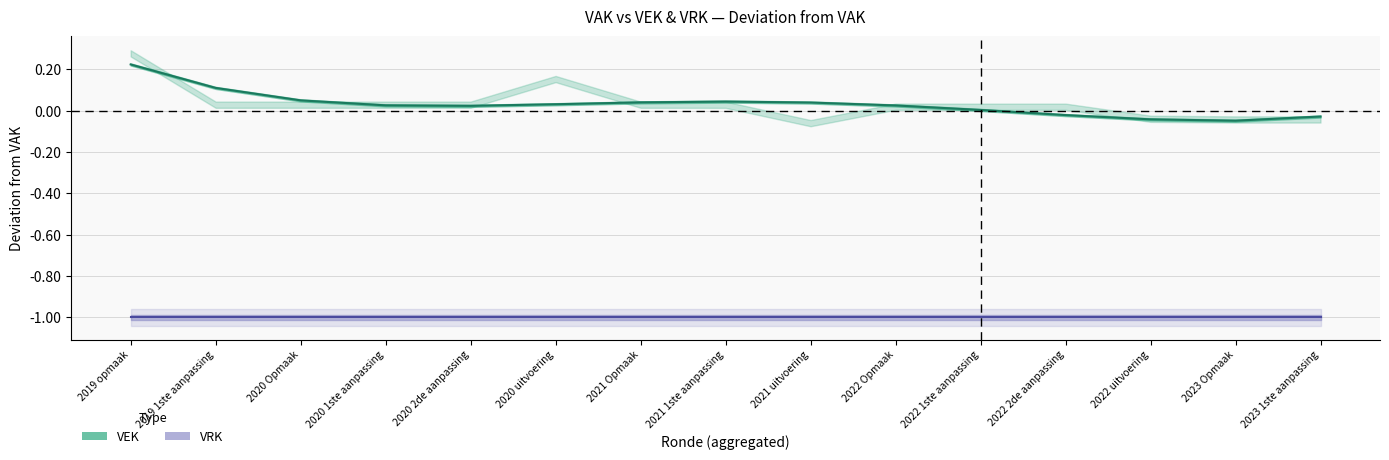

How many data points in VEK (trend) are less than 0?

4